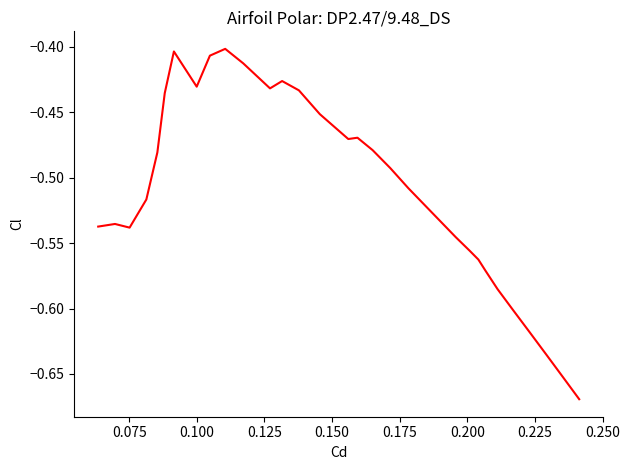

What is the difference between the maximum and minimum values?

0.3